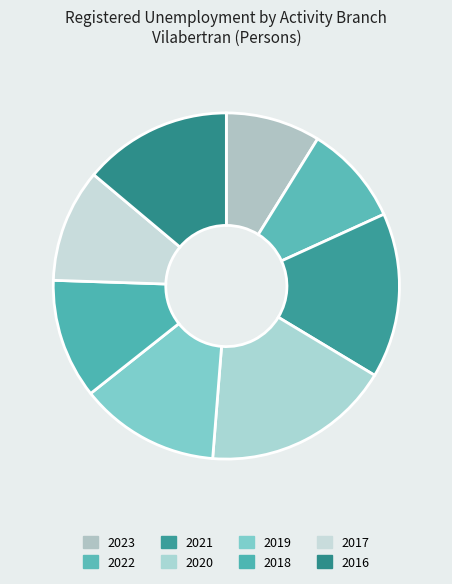

How many slices are in this pie chart?

8